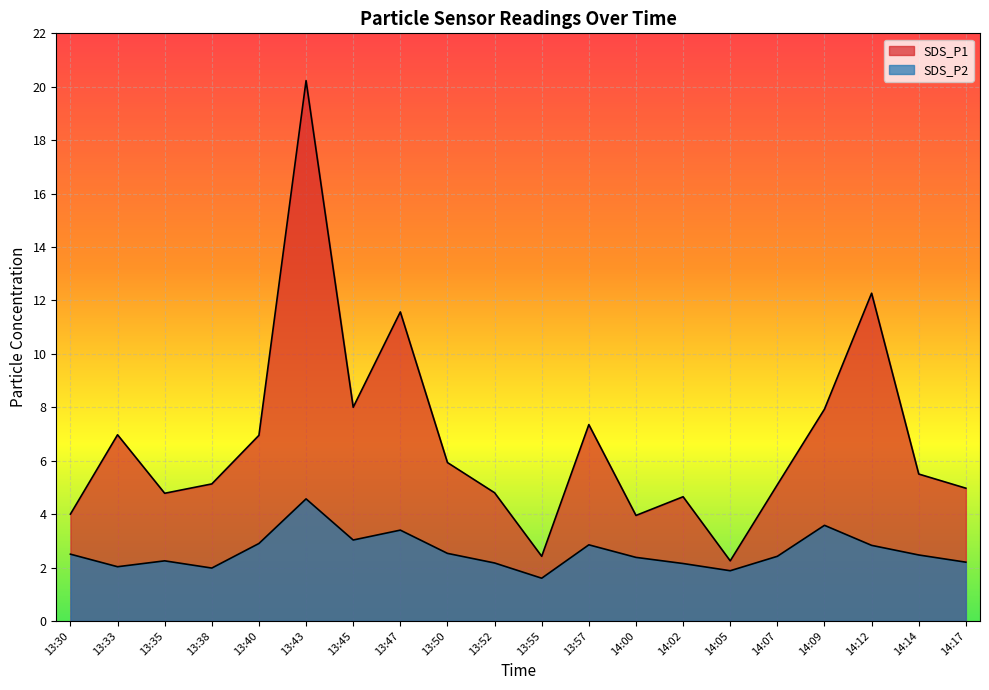

Reading left to right, list all the values displayed in this chart.

SDS_P1: 4.0	7.0	4.8	5.1	7.0	20.2	8.0	11.6	5.9	4.8	2.4	7.3	4.0	4.7	2.2	5.1	7.9	12.3	5.5	5.0
SDS_P2: 2.5	2.0	2.2	2.0	2.9	4.6	3.0	3.4	2.5	2.2	1.6	2.9	2.4	2.1	1.9	2.4	3.6	2.8	2.5	2.2